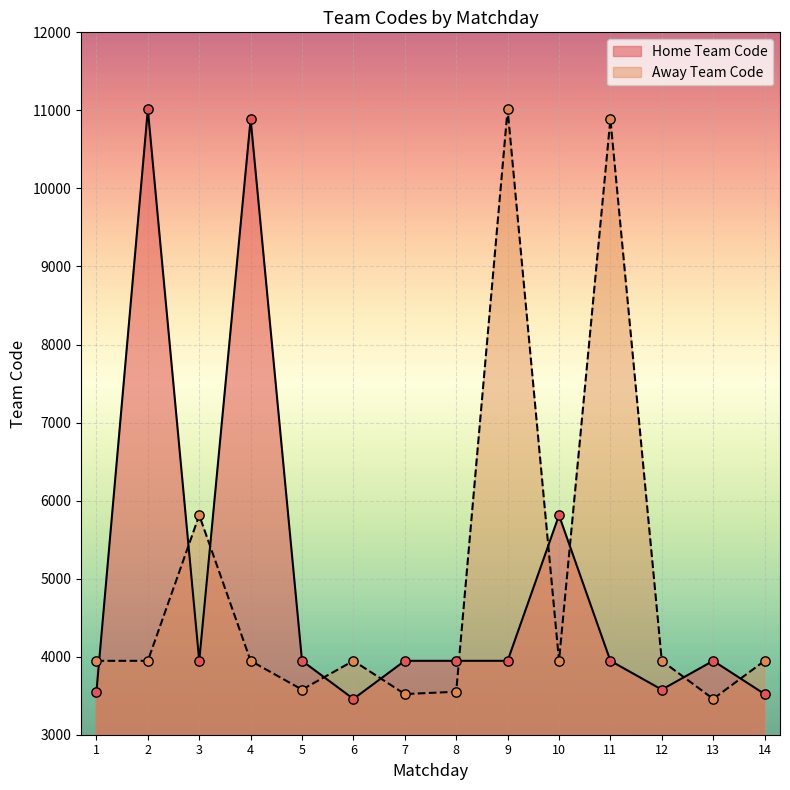

What is the total value across all series at 2?

14959